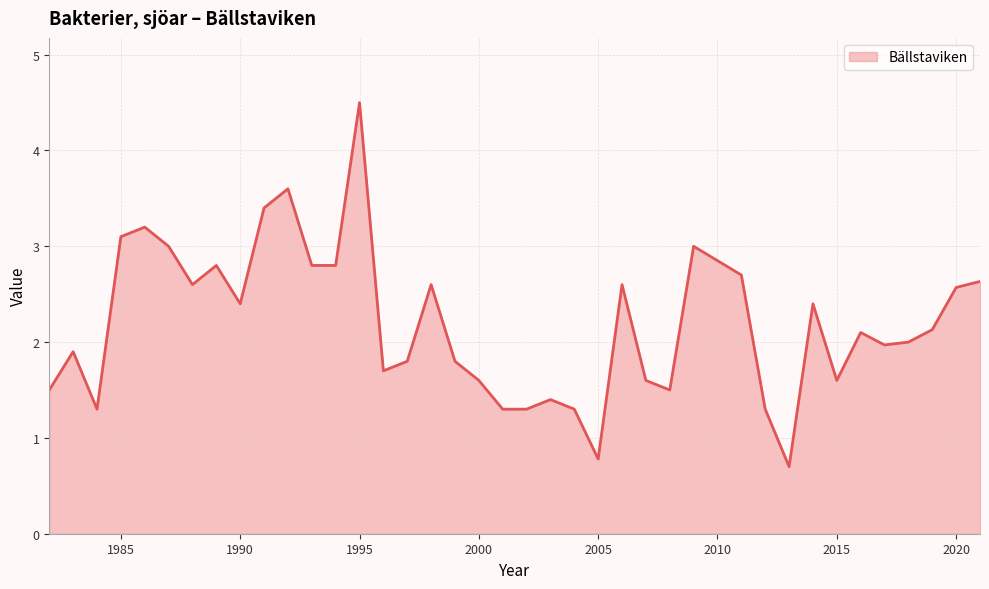

What is the maximum value shown in the chart?

4.5